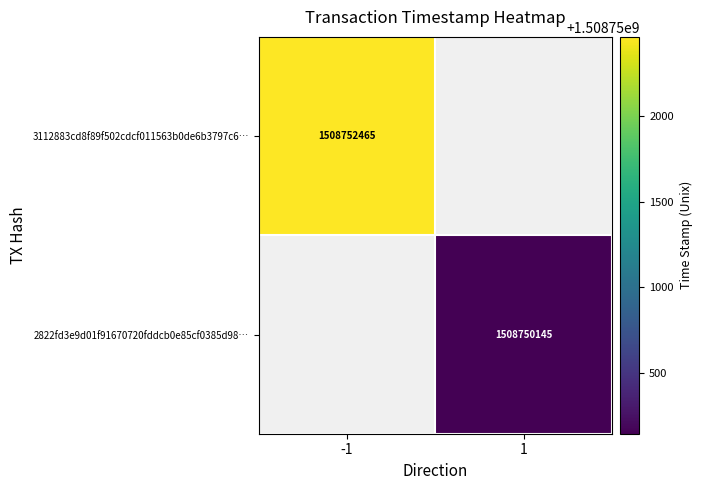

Is it true that 2822fd3e9d01f91670720fddcb0e85cf0385d98… equals 1508750145 at 1?

True